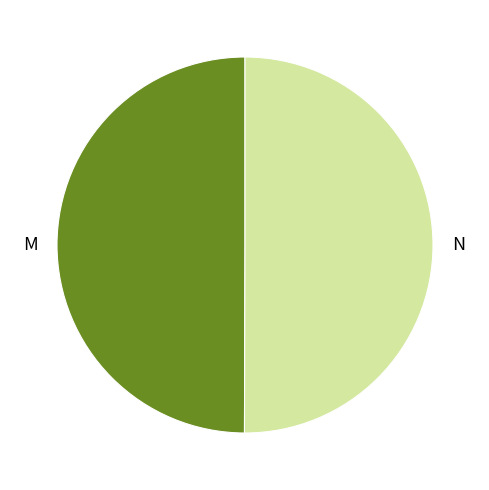

What is the ratio of the value at M to the value at N?

1.0